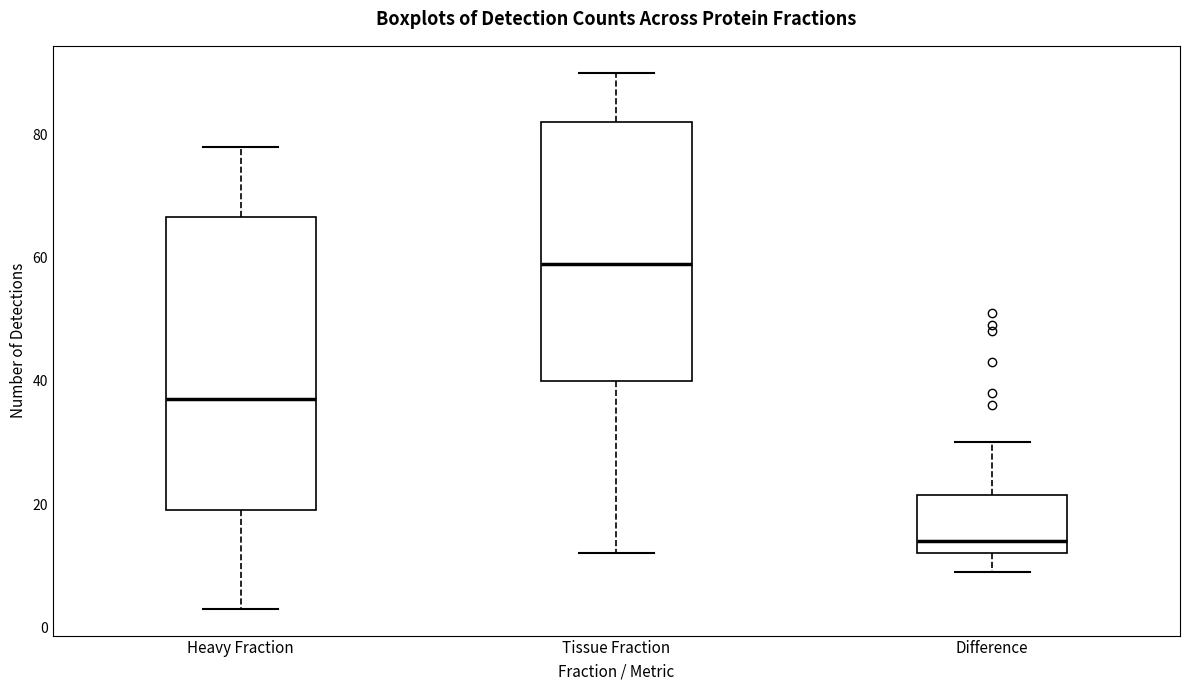

Reading left to right, read every box against the y-axis: the position of its median line, the range the box covers, and the ends of its whiskers. The values are not printed on the chart, so give them approximately, as read against the axis.

Heavy Fraction: median 38, box 20 to 66, whiskers 4 to 78
Tissue Fraction: median 60, box 40 to 82, whiskers 12 to 90
Difference: median 14, box 12 to 22, whiskers 10 to 30